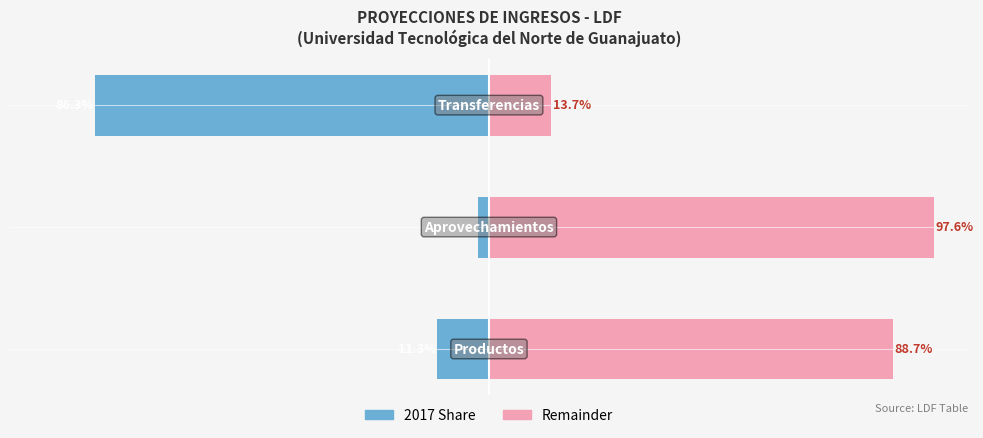

At how many categories does at least one series exceed 84?

2